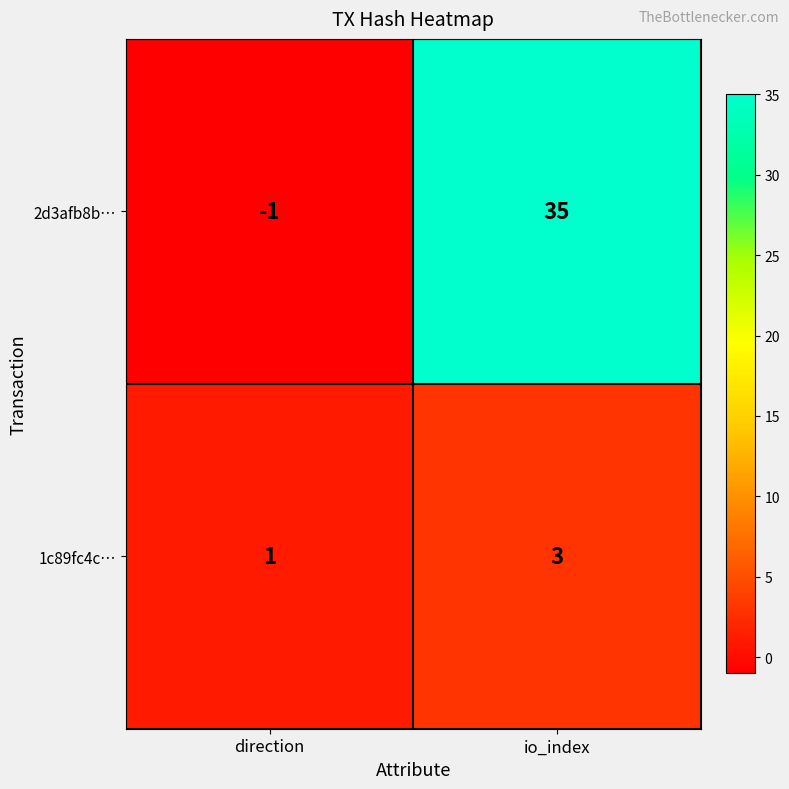

What is the sum of the 1c89fc4c… values at io_index and direction?

4